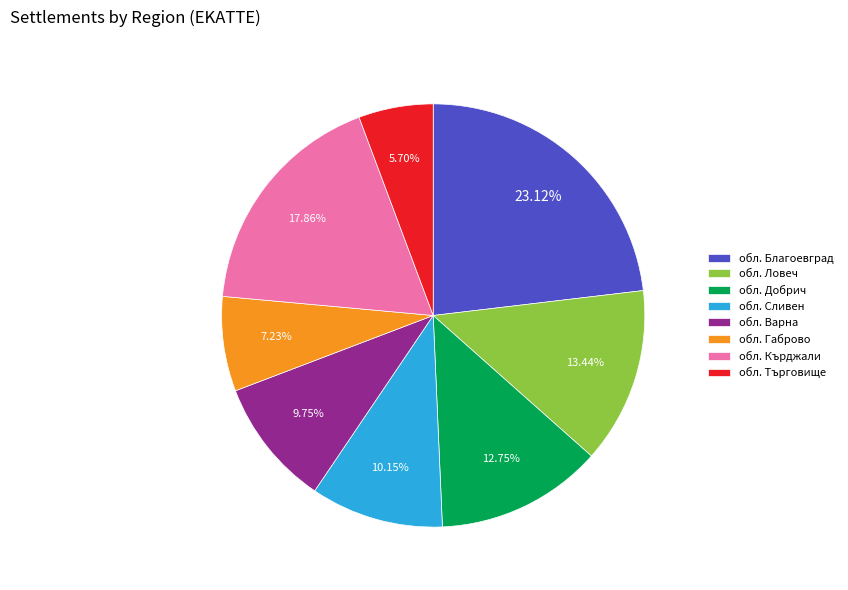

How many slices are in this pie chart?

8